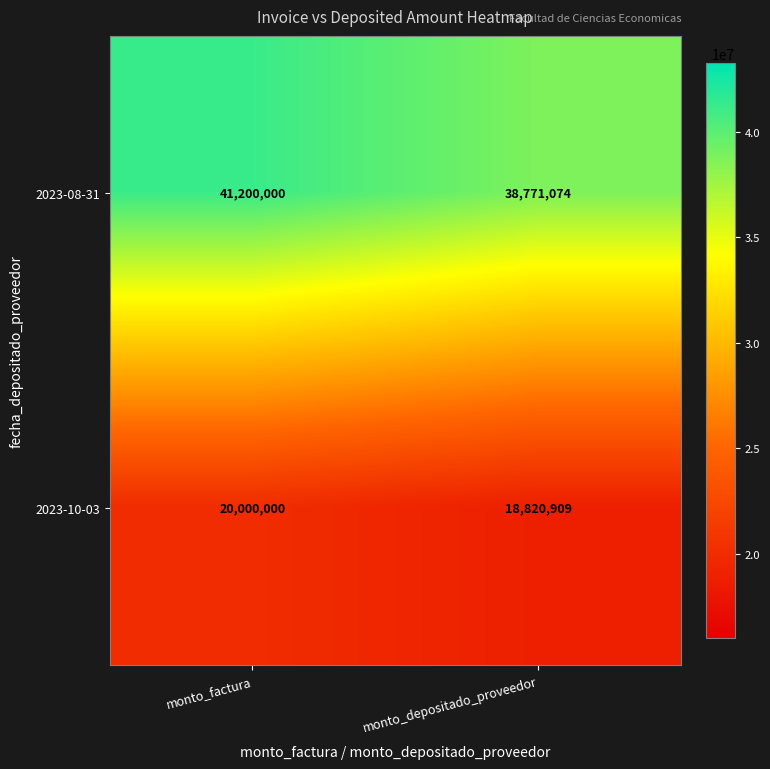

At which category is the sum across all series the highest?

monto_factura